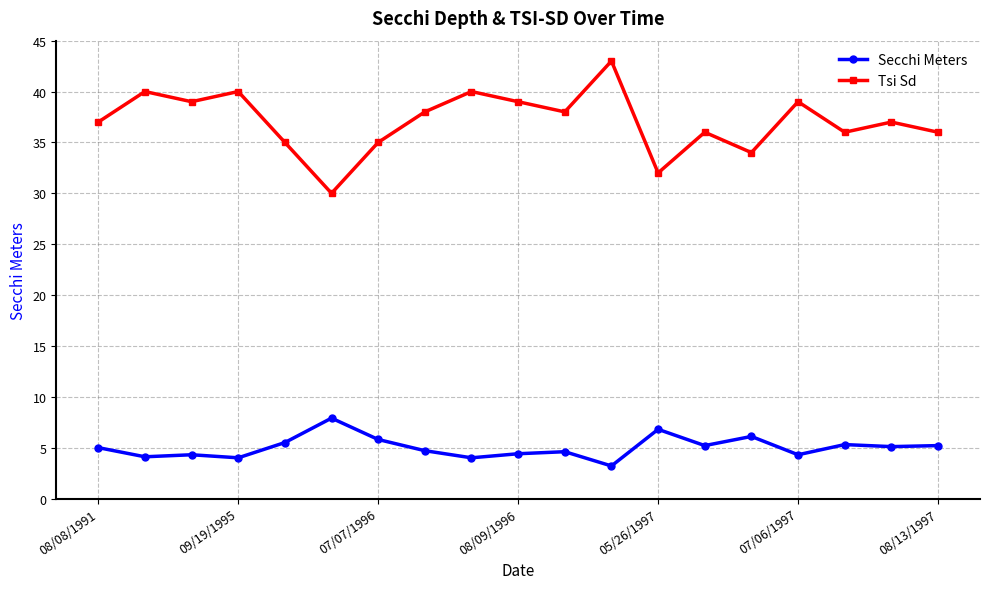

How many distinct data groups are displayed?

2